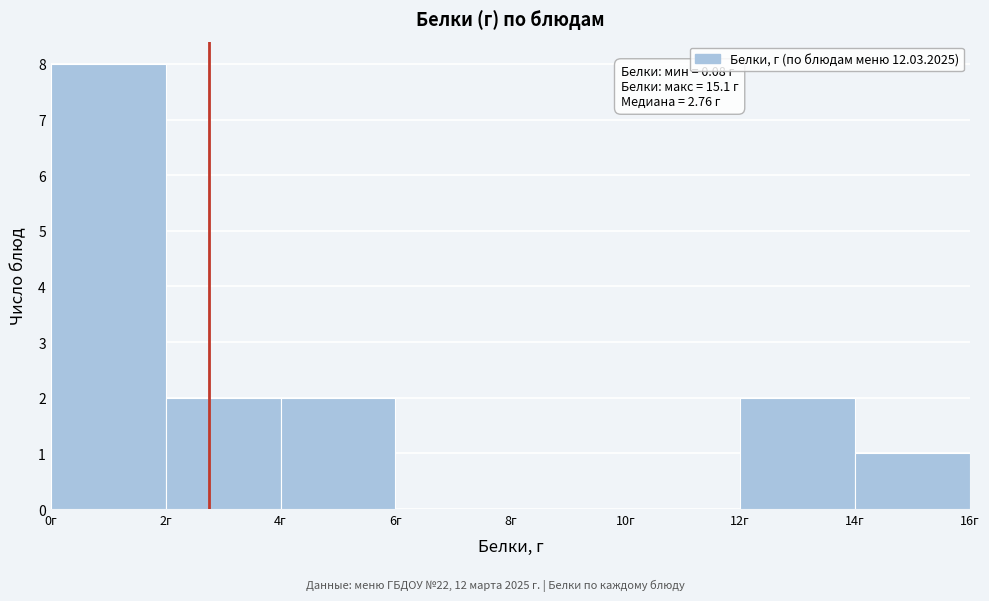

Which range on the x-axis has the tallest bar?

0 to 2